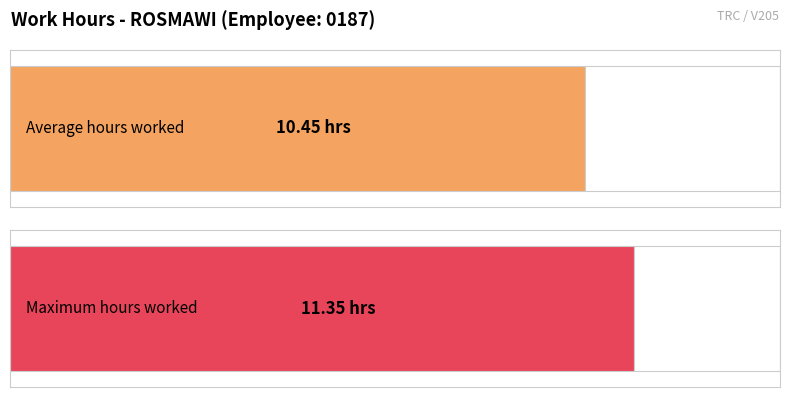

How many series are shown in this chart?

1